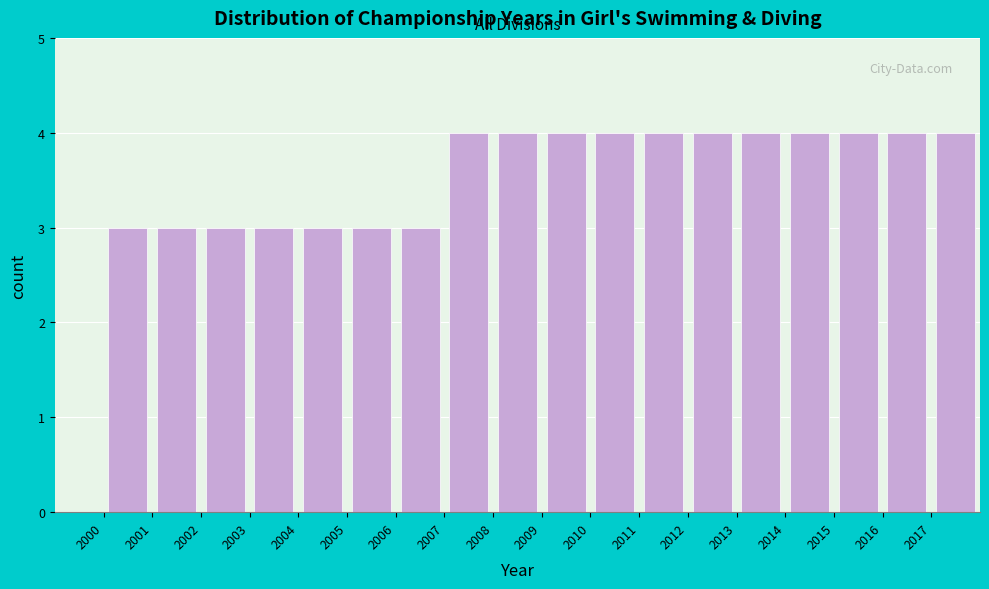

Reading left to right, transcribe this chart: for each bar, give the range it covers on the x-axis and its height. The values are not printed on the chart, so give them approximately, as read against the axis.

2000 to 2001: 3
2001 to 2002: 3
2002 to 2003: 3
2003 to 2004: 3
2004 to 2005: 3
2005 to 2006: 3
2006 to 2007: 3
2007 to 2008: 4
2008 to 2009: 4
2009 to 2010: 4
2010 to 2011: 4
2011 to 2012: 4
2012 to 2013: 4
2013 to 2014: 4
2014 to 2015: 4
2015 to 2016: 4
2016 to 2017: 4
2017 to 2018: 4